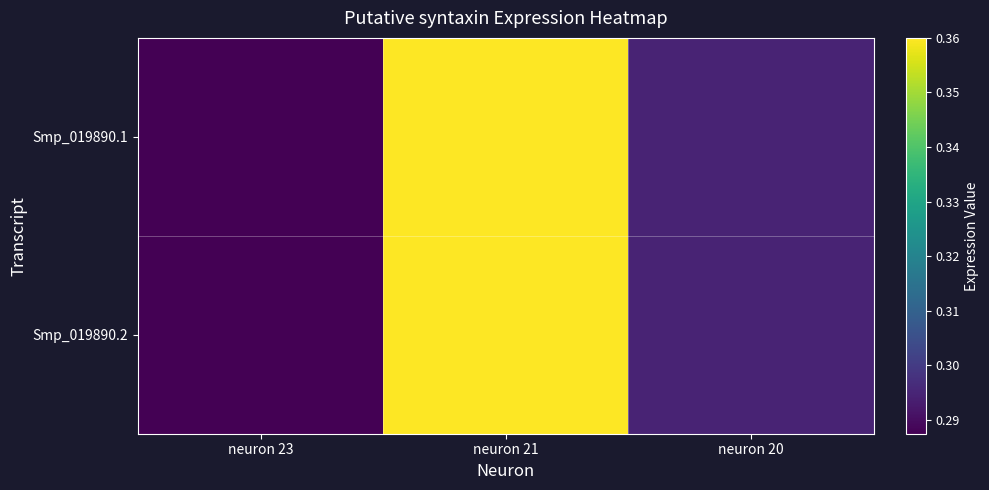

At how many categories does at least one series exceed 0?

3